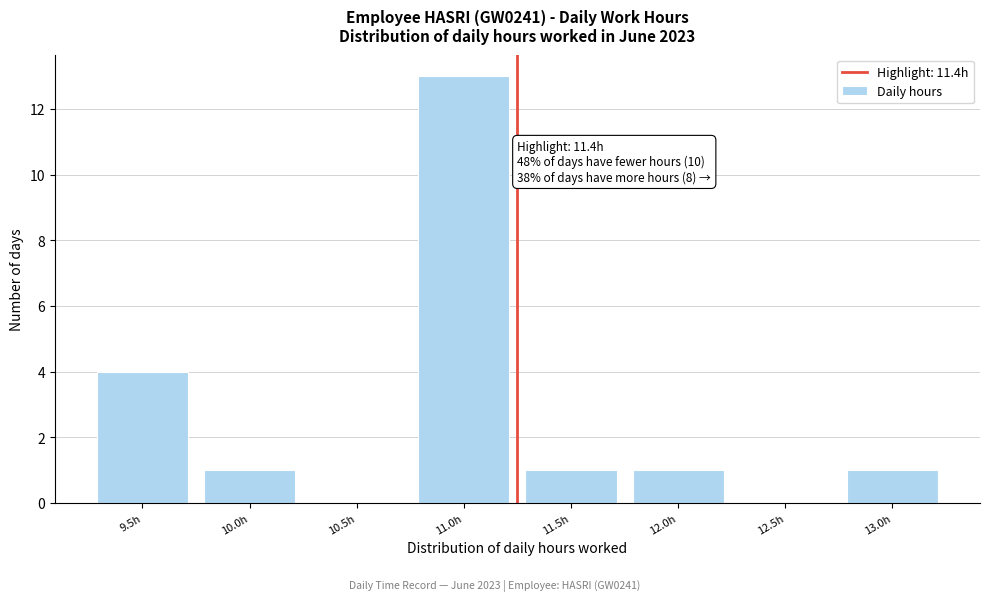

Reading left to right, list all the values displayed in this chart.

9.5h=4	10.0h=1	10.5h=0	11.0h=13	11.5h=1	12.0h=1	12.5h=0	13.0h=1